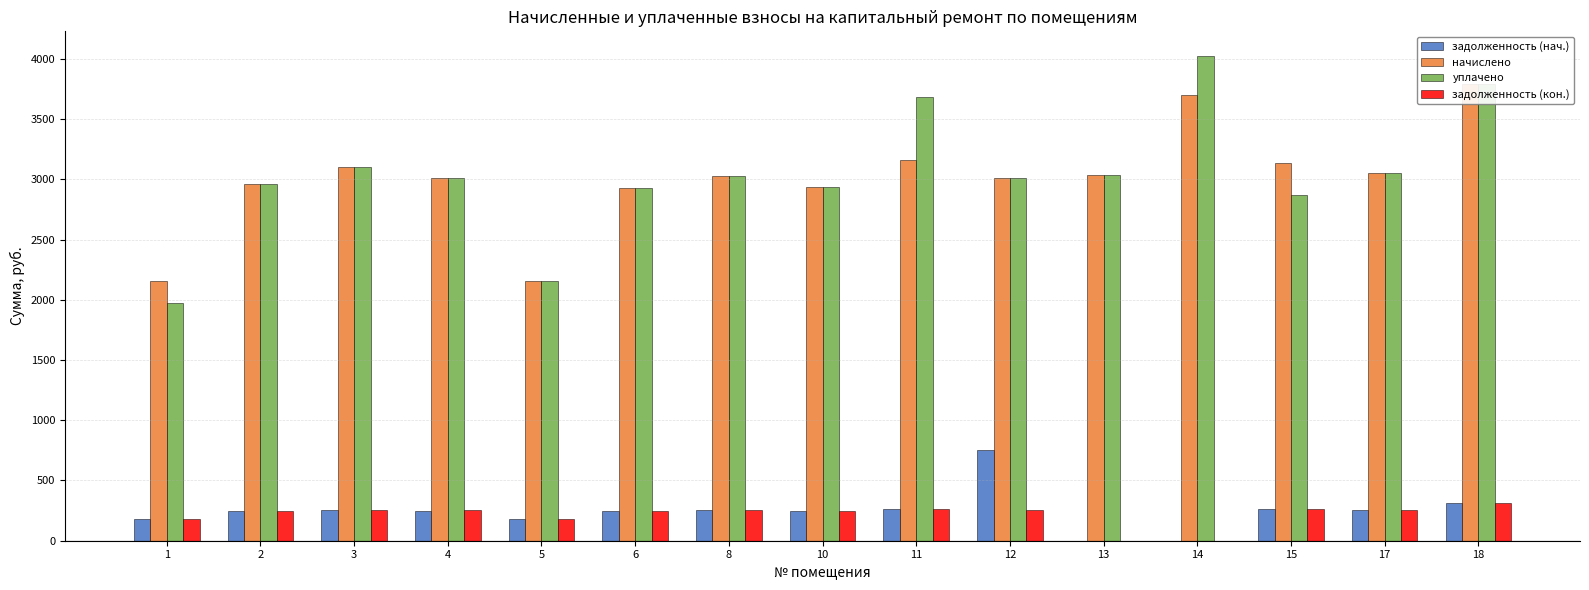

Is the value of задолженность (кон.) at 14 greater than the value of уплачено at 2?

No